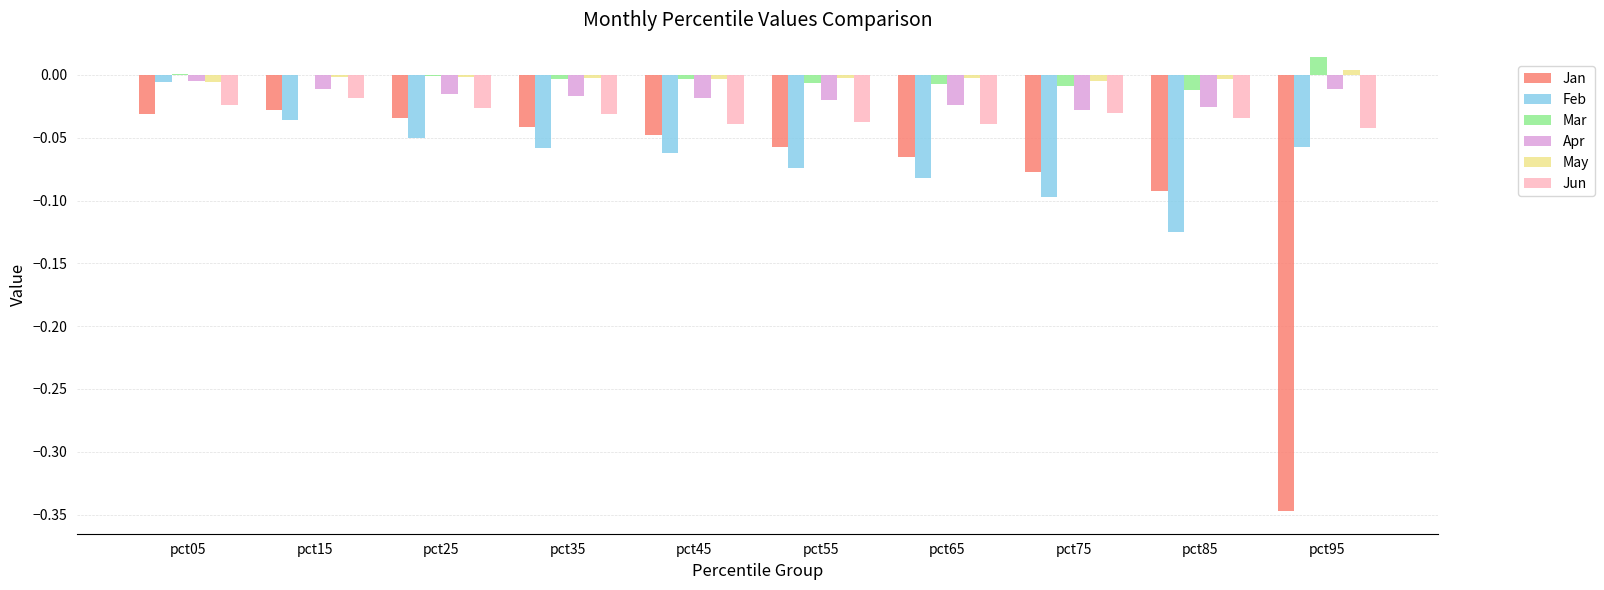

What are all the series names shown in the legend?

Jan, Feb, Mar, Apr, May, Jun